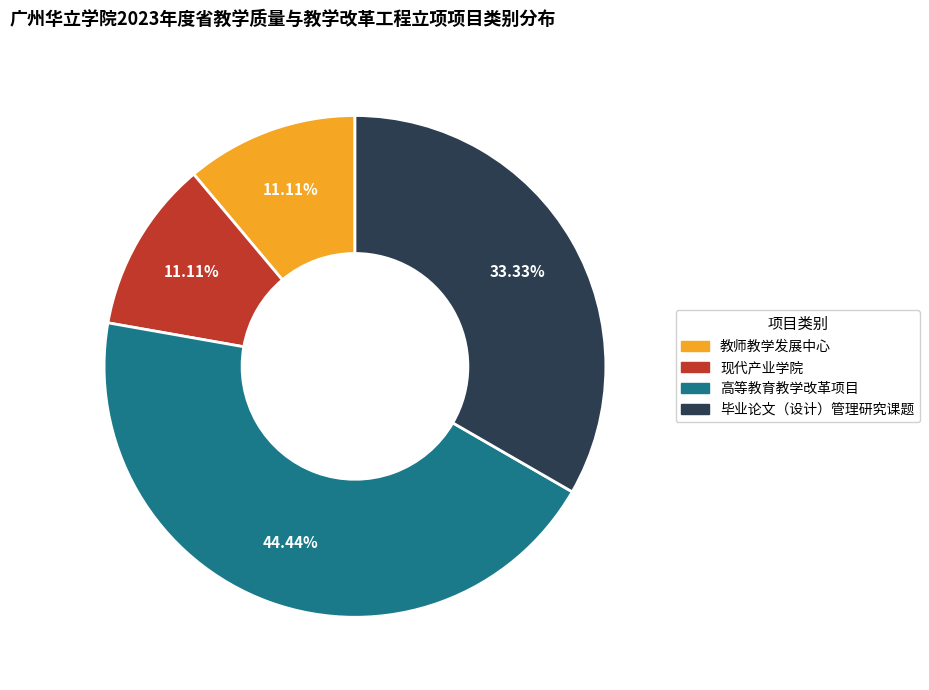

Does any single category account for the majority?

No